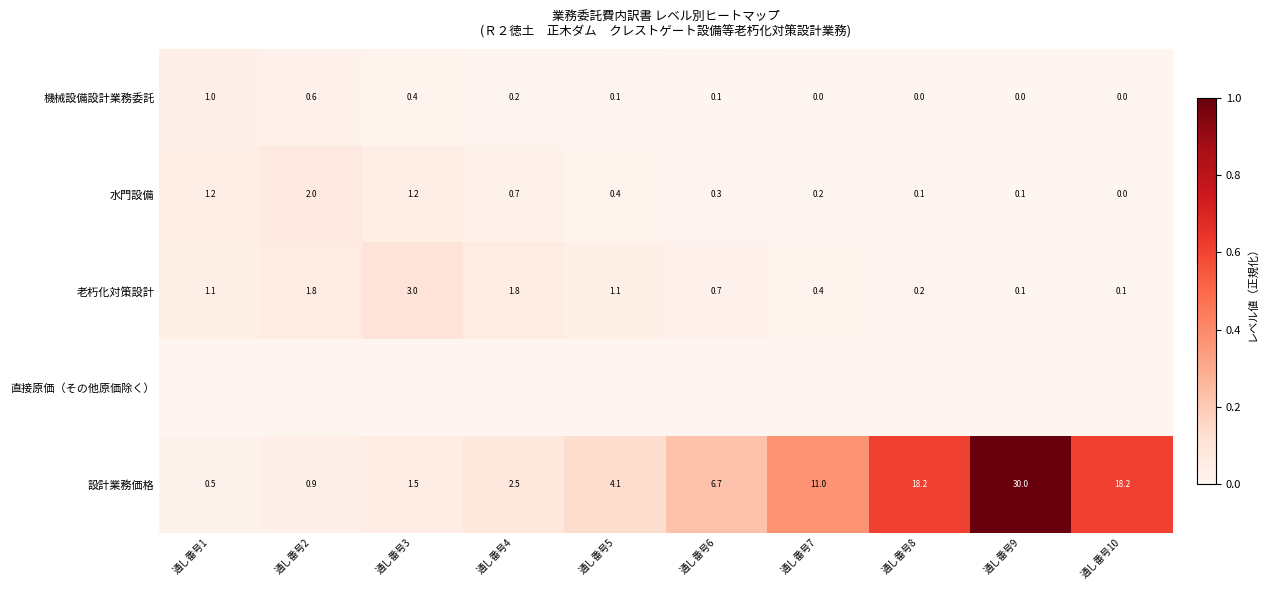

Which category has the highest value in the 老朽化対策設計 series?

通し番号3